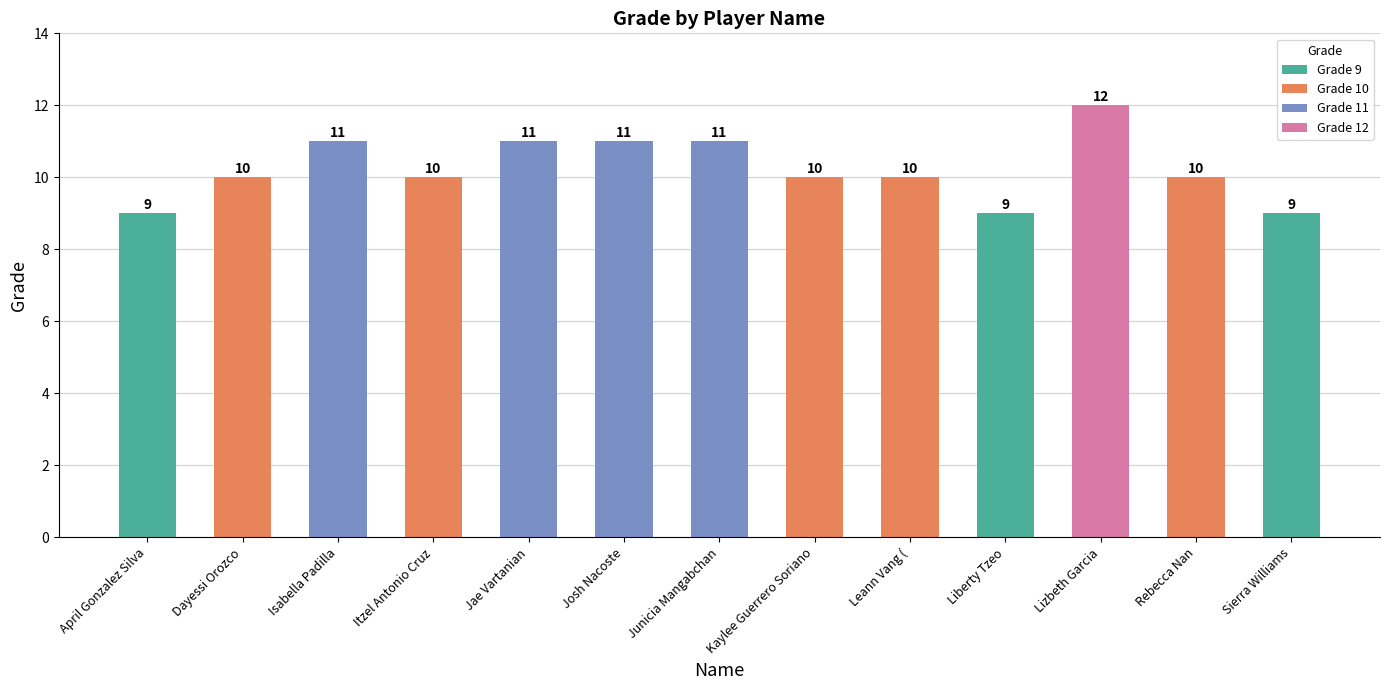

Between Dayessi Orozco and April Gonzalez Silva, which is larger?

Dayessi Orozco